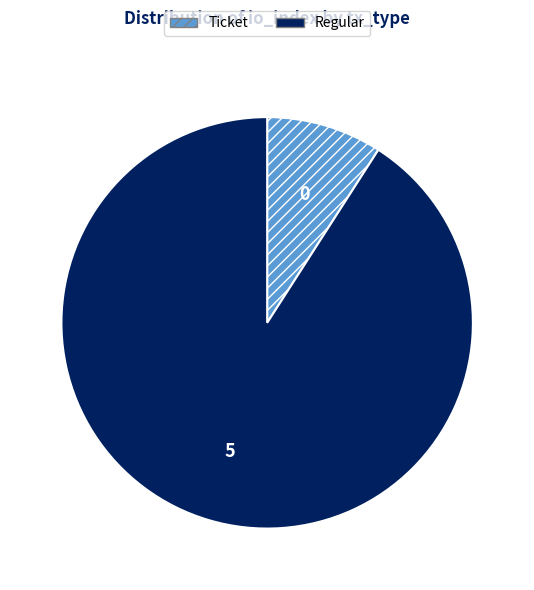

Rank the categories by value from lowest to highest.

Ticket, Regular